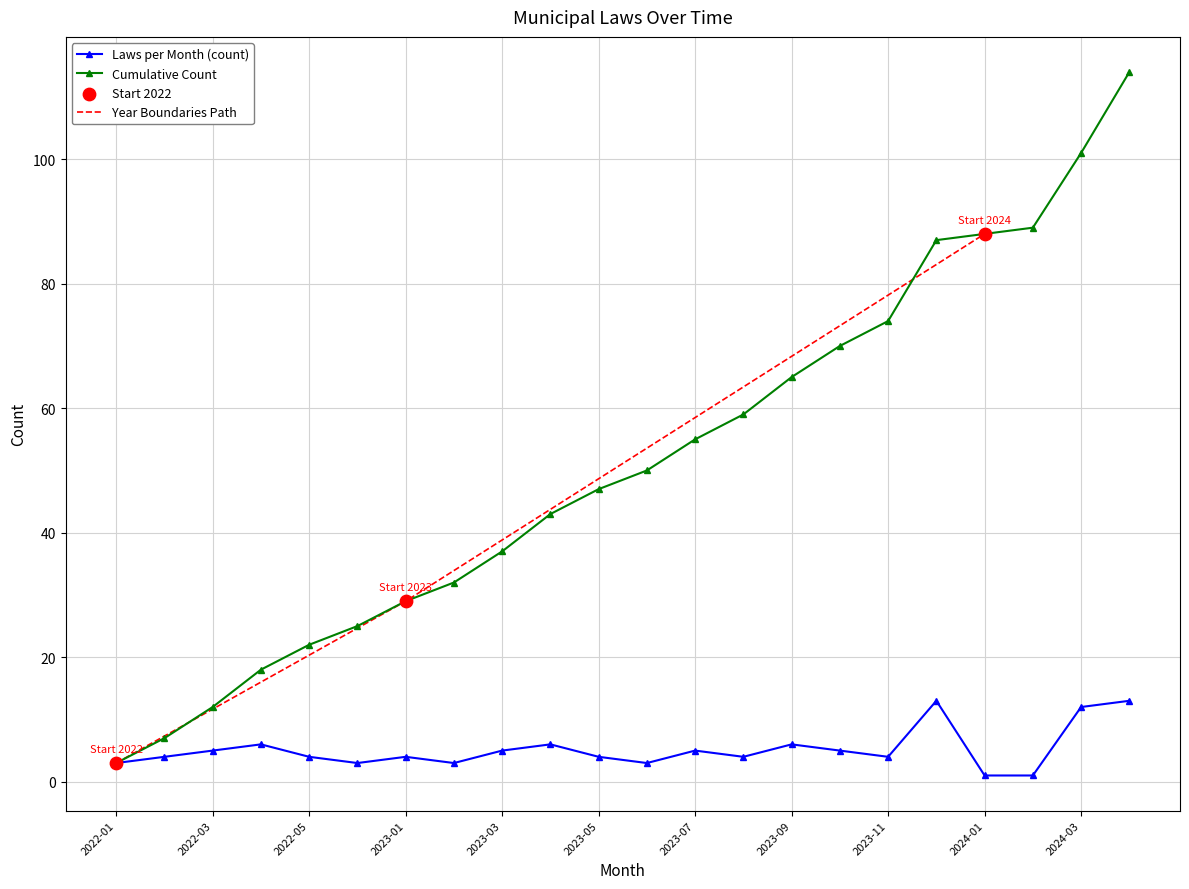

What is the highest value of the Cumulative Count series?

114